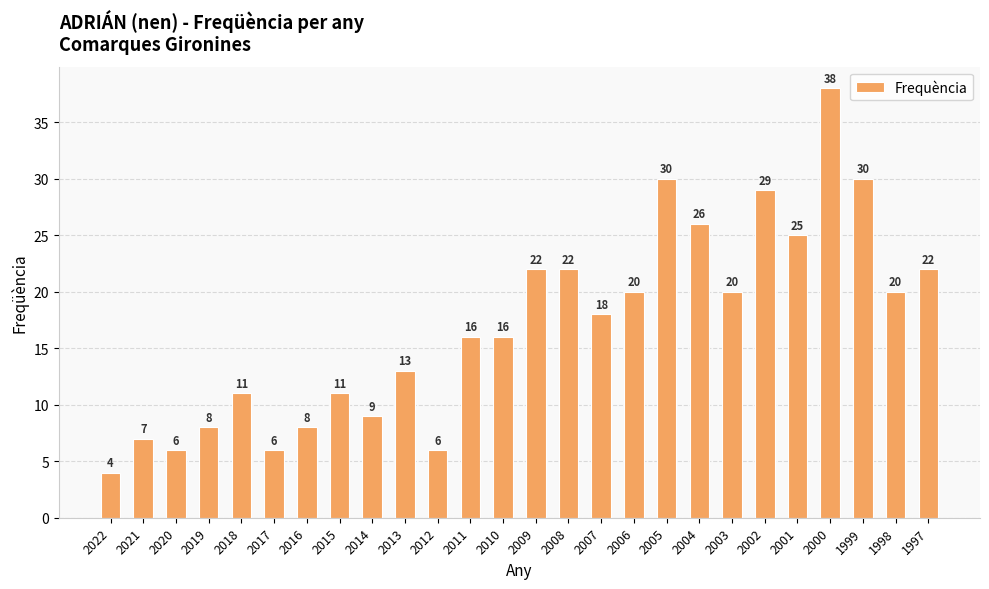

What is the ratio of the value at 2007 to the value at 2002?

0.6